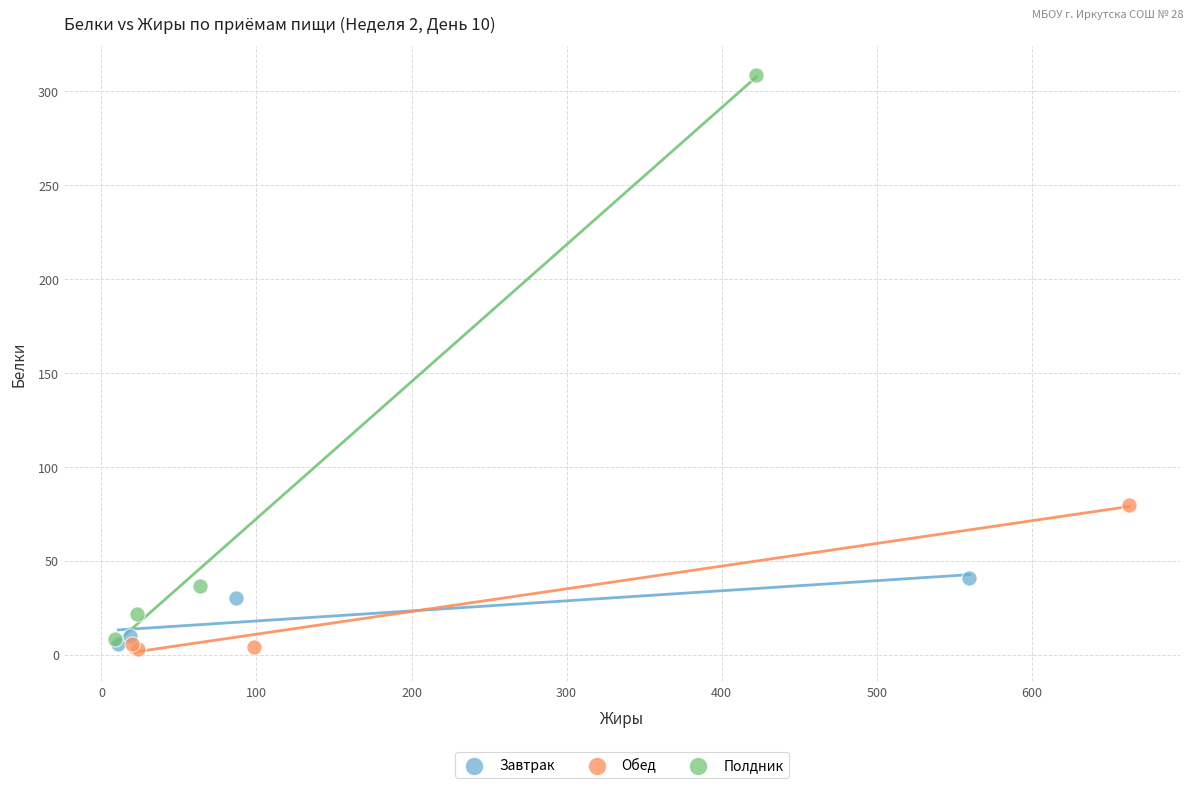

Which series reaches the maximum Y coordinate?

Полдник